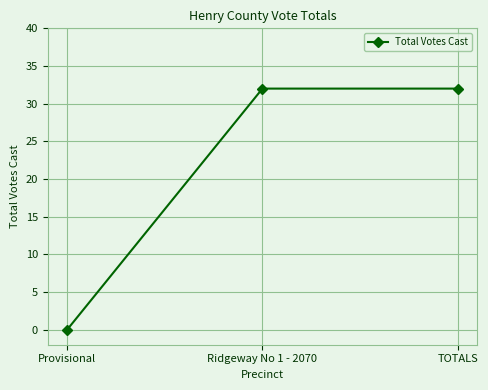

Does the chart have visible grid lines?

Yes